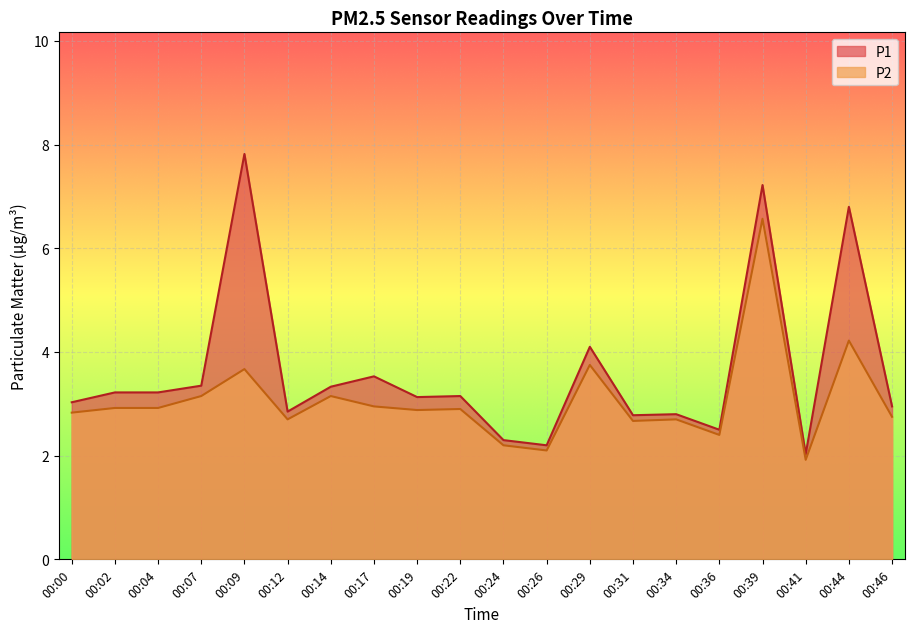

What is the value of the P1 point at the 11th from the left?

2.3